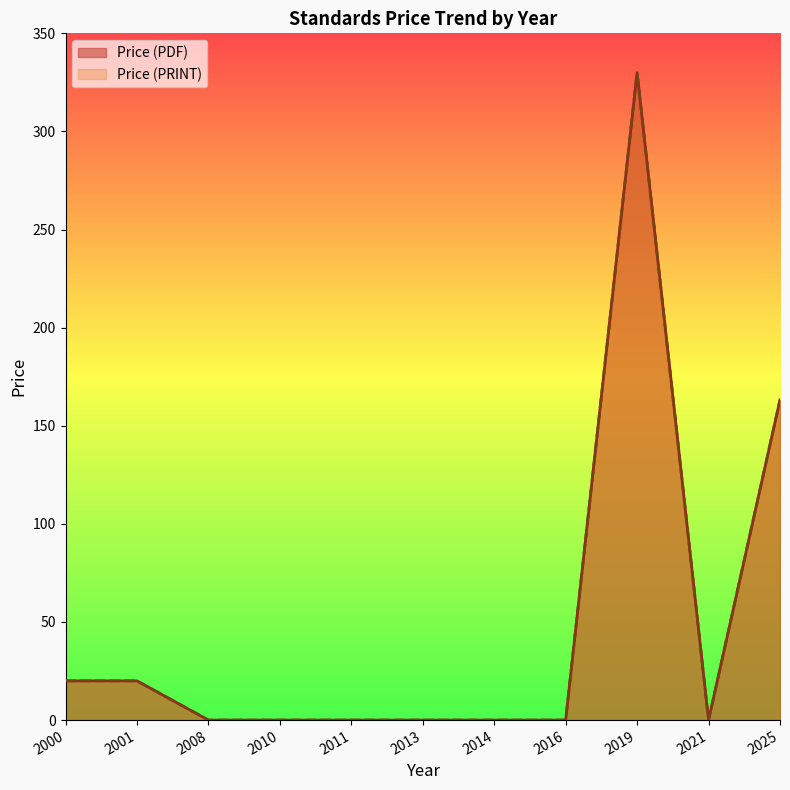

Which series changed the most between 2019 and 2025?

Price (PDF)